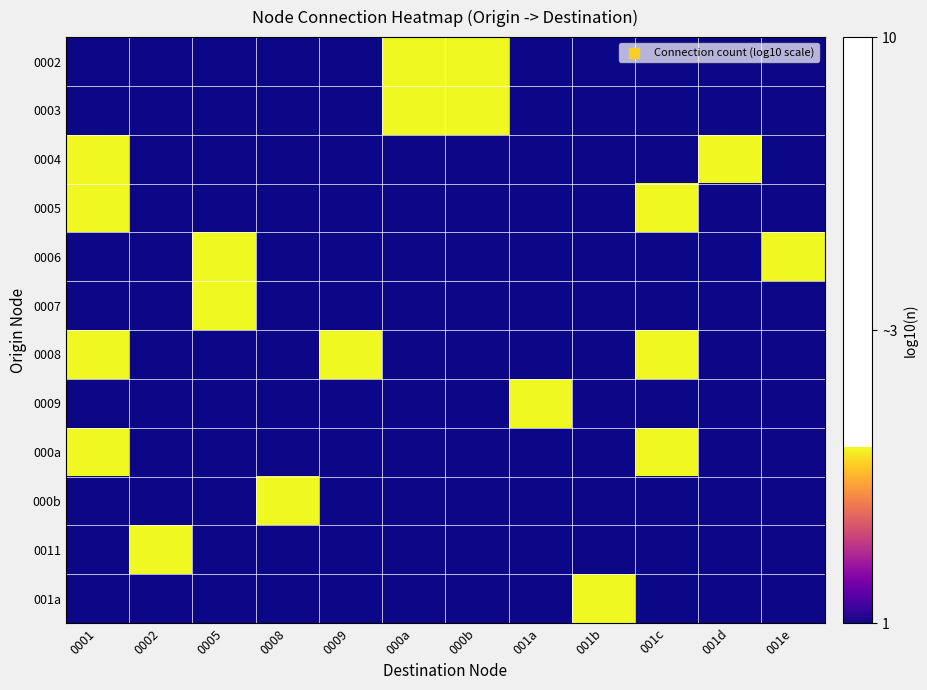

At which category is the sum across all series the highest?

0001